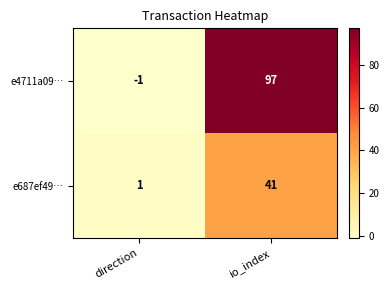

Is the value of e687ef49… at direction greater than the value of e4711a09… at io_index?

No